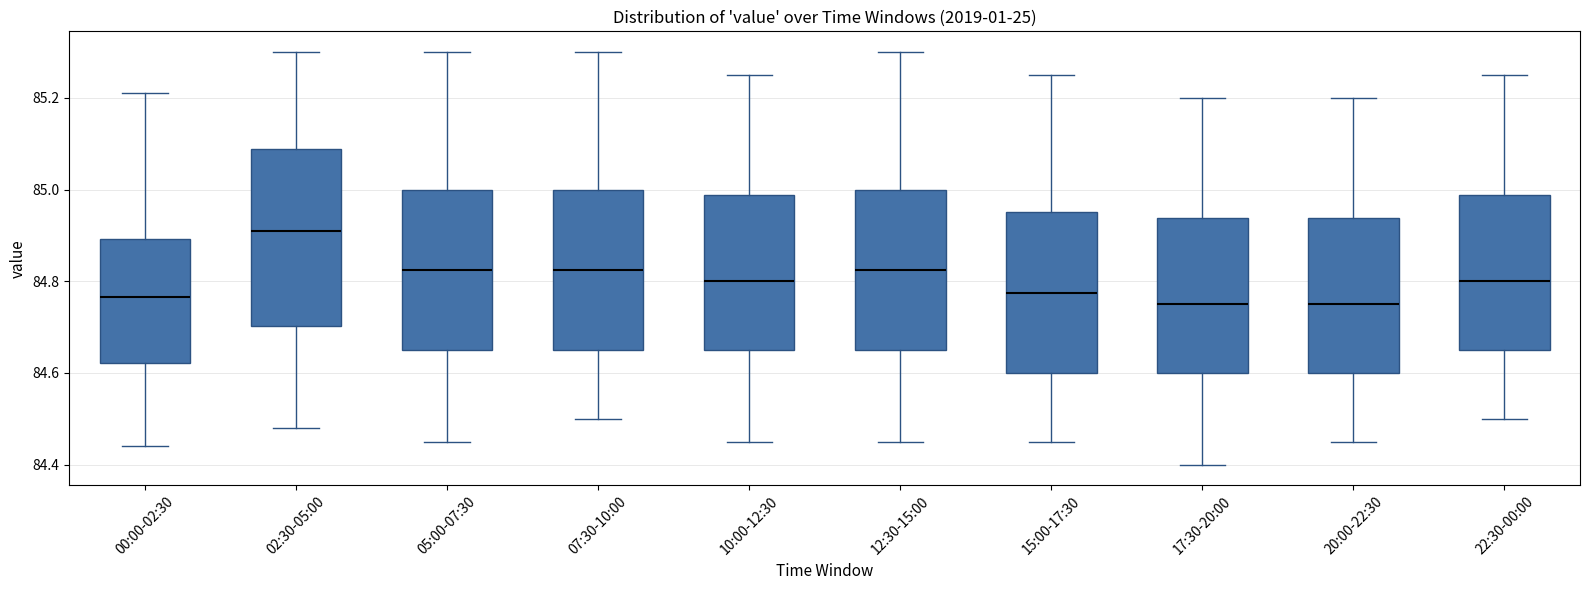

Which box has the highest median line?

02:30-05:00